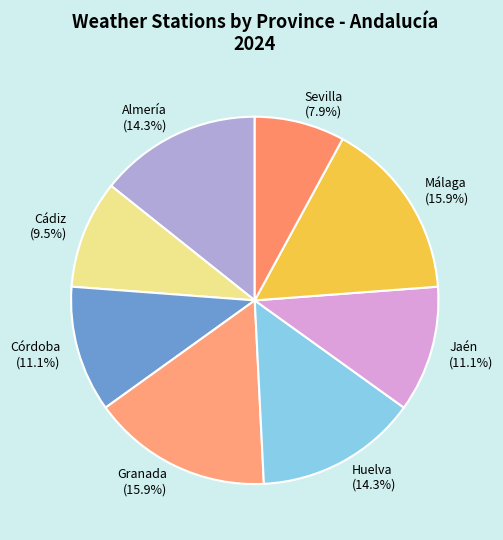

Which slice is the smallest?

Sevilla